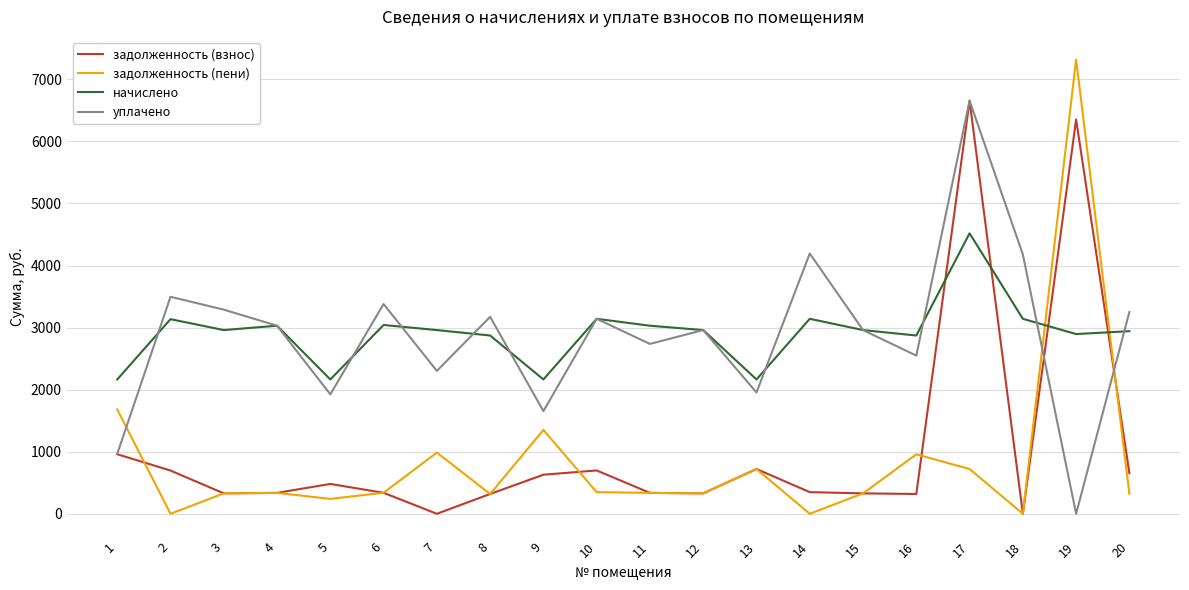

Does the chart have visible grid lines?

Yes